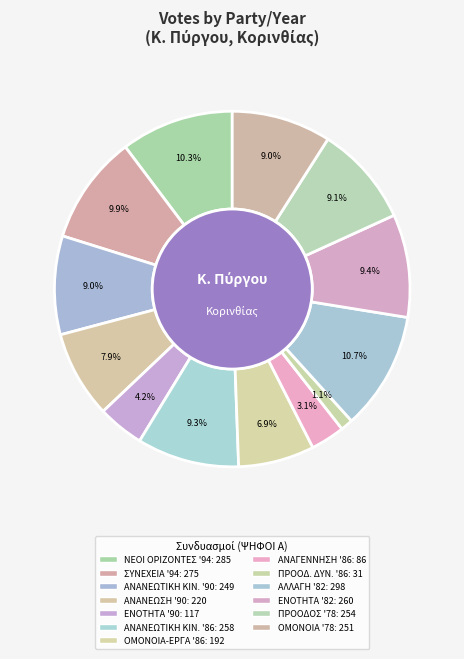

To the nearest percent, what is the difference between the largest and smallest slice percentages?

10%